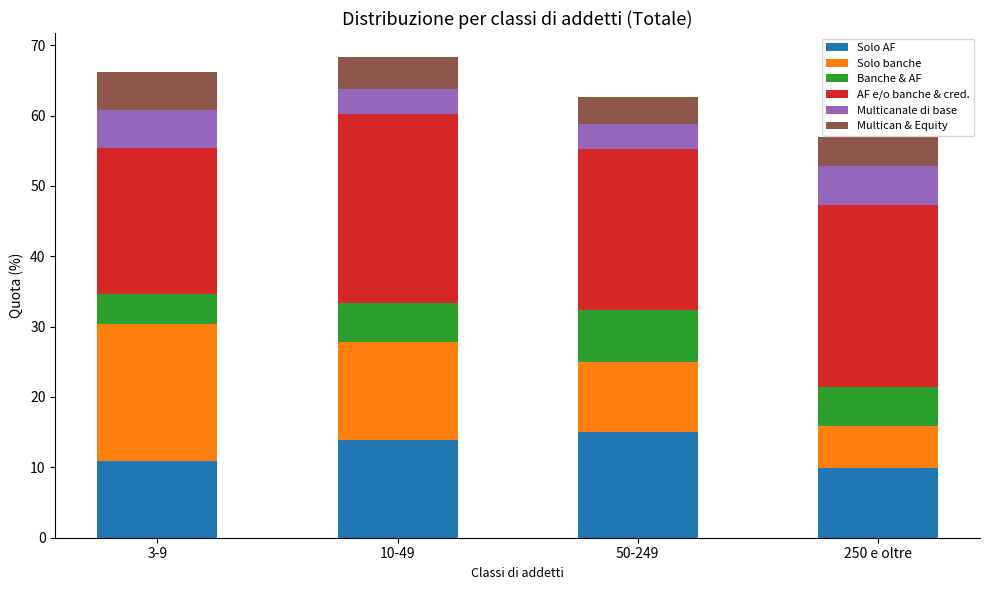

The Solo AF series shows 15.5 at 250 e oltre. True or false?

False